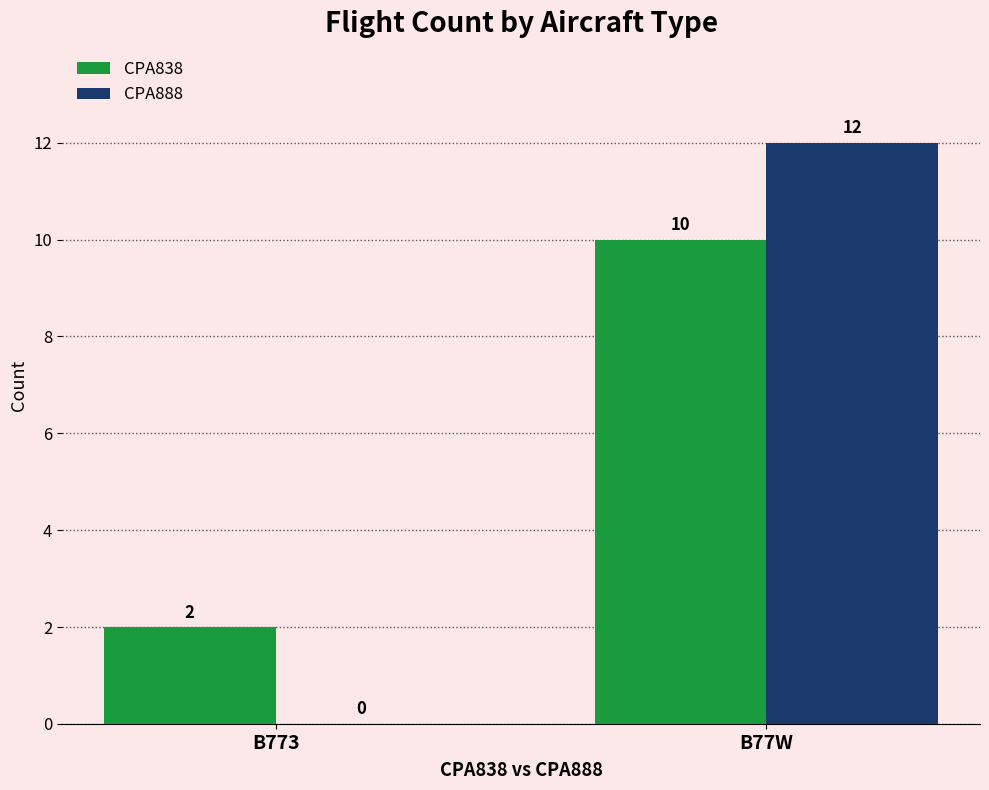

What is the difference between the CPA838 values at B77W and B773?

8